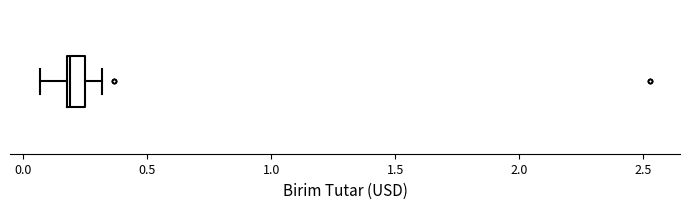

Where is the left edge of the box on the x-axis? The values are not printed on the chart, so give them approximately, as read against the axis.

0.20